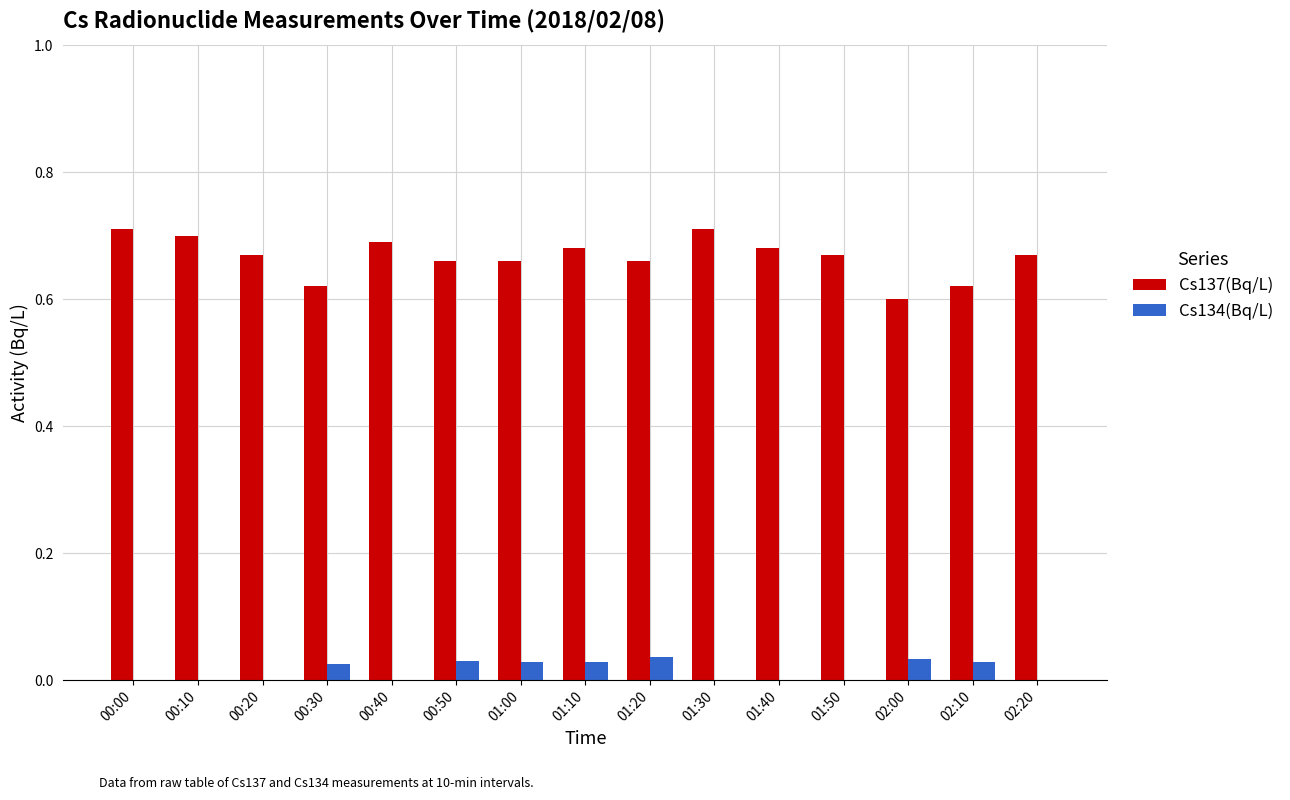

What is the sum of all Cs137(Bq/L) values?

10.0